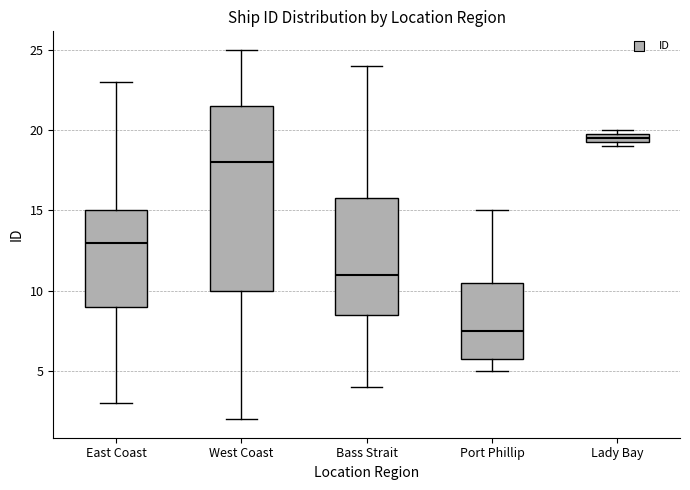

Which box's median line is the lowest?

Port Phillip